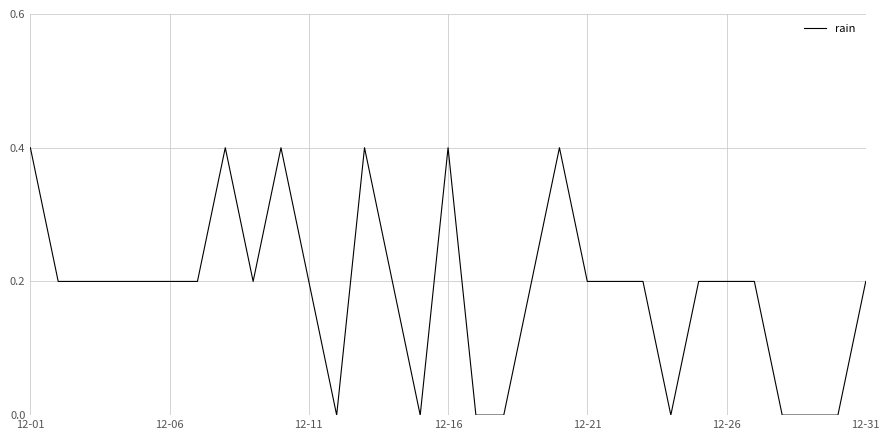

What is the difference between the maximum and minimum values?

0.4